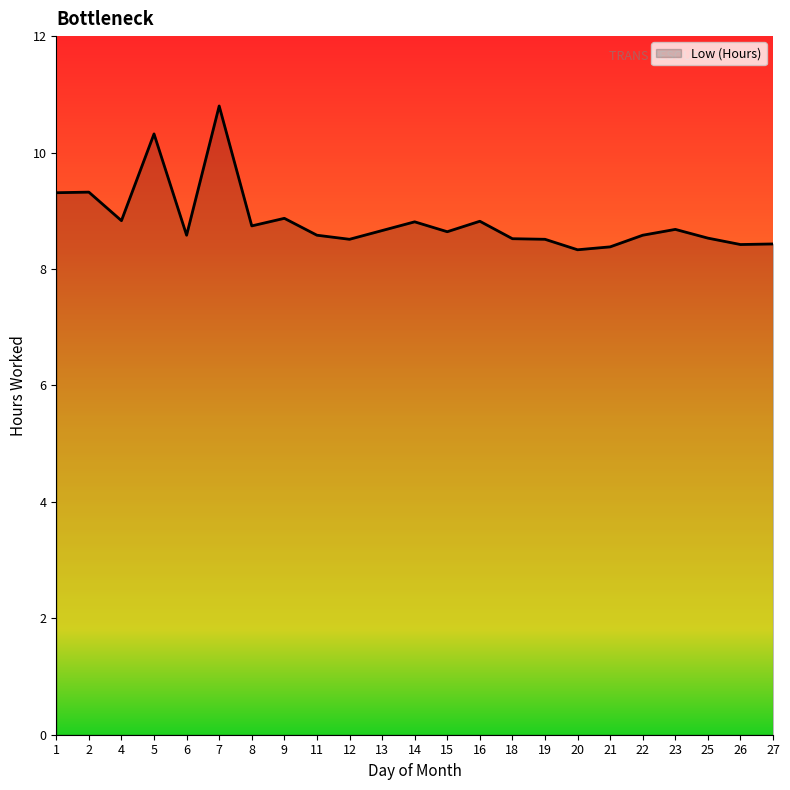

What is the ratio of the value at 8 to the value at 20?

1.0